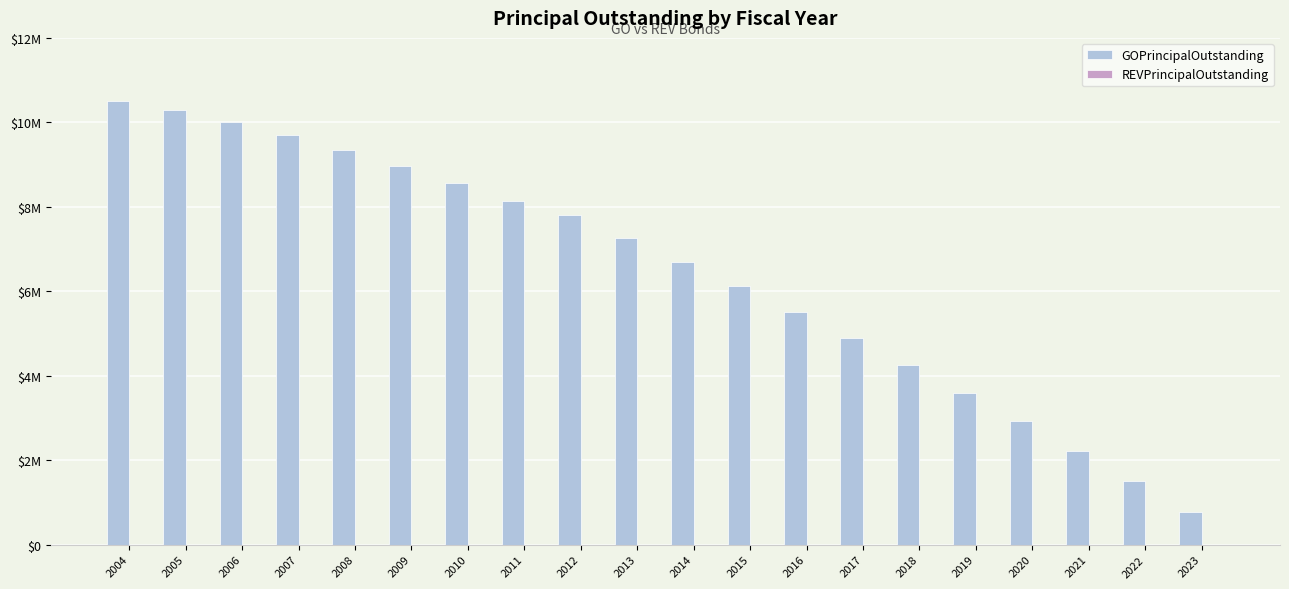

Reading left to right, extract all data points from this chart.

GOPrincipalOutstanding: 10500000	10285000	10010000	9695000	9345000	8965000	8560000	8130000	7805000	7265000	6700000	6115000	5510000	4890000	4255000	3600000	2925000	2225000	1505000	765000
REVPrincipalOutstanding: 0	0	0	0	0	0	0	0	0	0	0	0	0	0	0	0	0	0	0	0